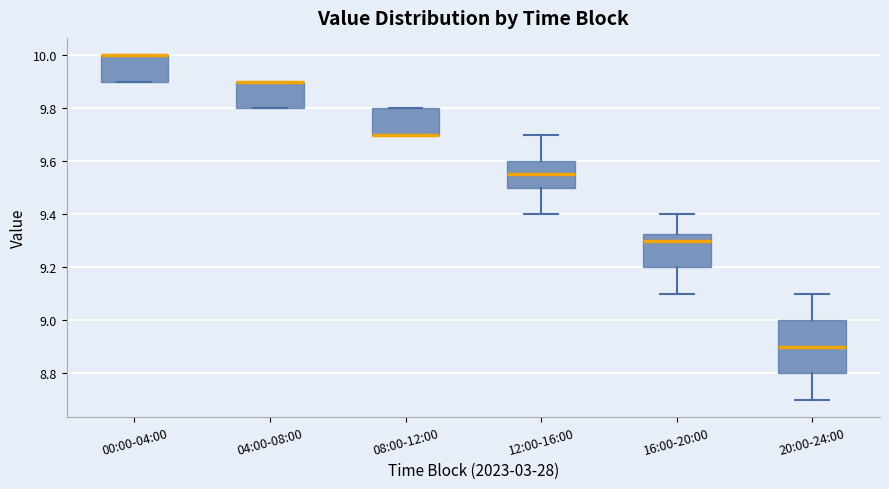

Comparing the boxes themselves (not the whiskers), which one is the tallest?

20:00-24:00